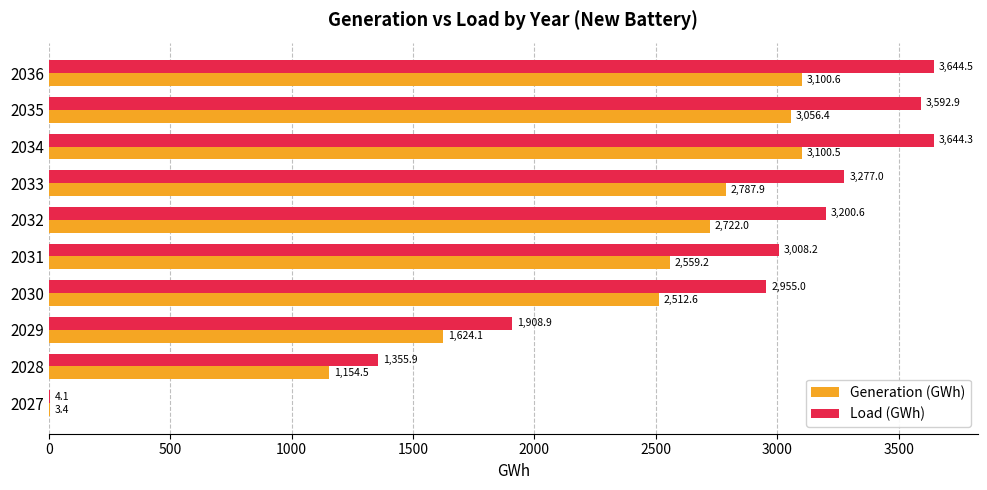

What is the approximate value of Load (GWh) at 2033?

3277.0